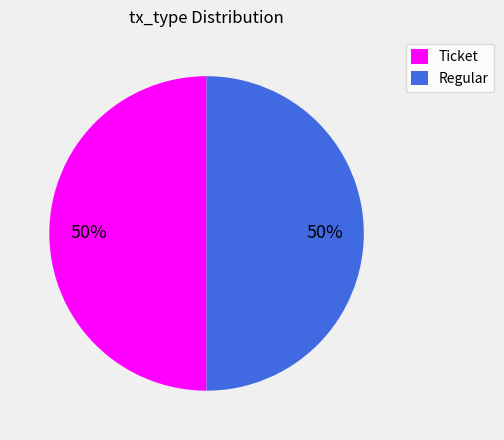

To the nearest percent, what is the average slice percentage?

50%